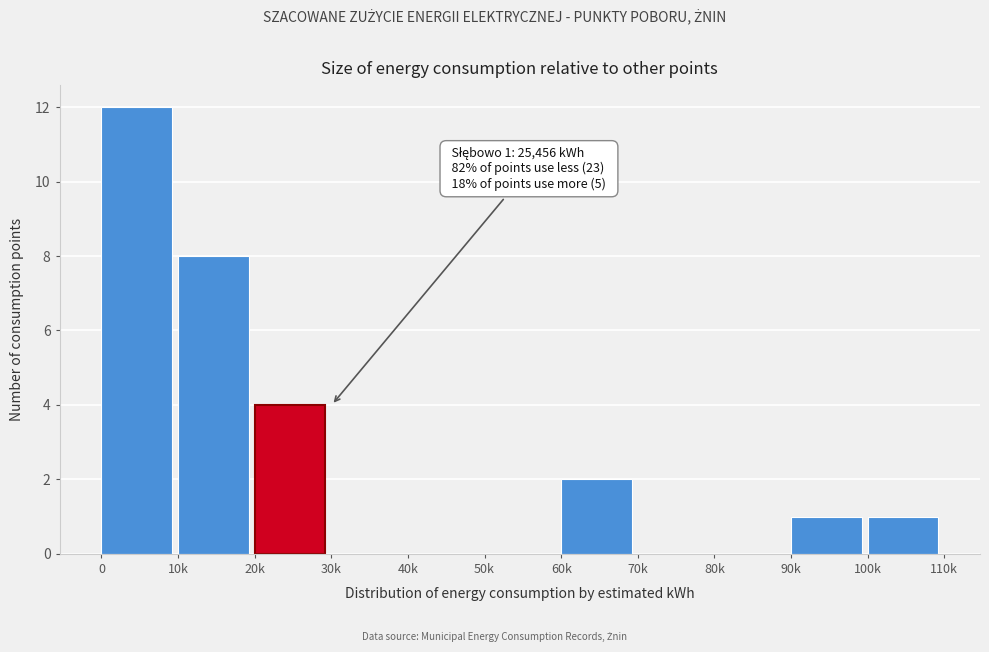

Reading left to right, extract all data points from this chart.

0=12	10k=8	20k=4	30k=0	40k=0	50k=0	60k=2	70k=0	80k=0	90k=1	100k=1